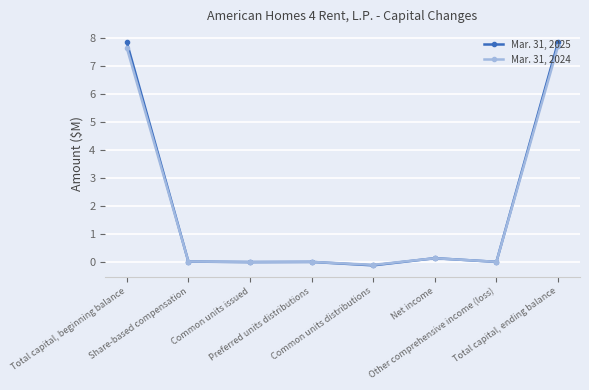

Where do Mar. 31, 2024 and Mar. 31, 2025 first cross each other?

Total capital, beginning balance and Share-based compensation